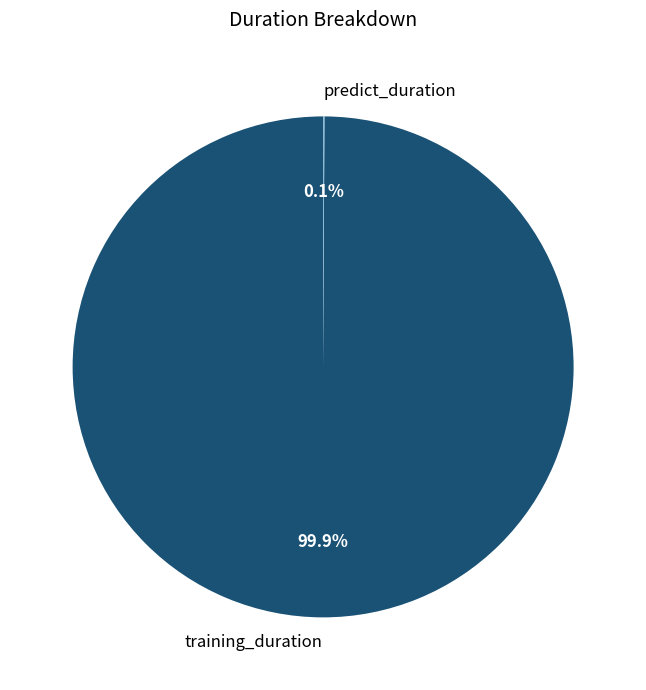

Which slice represents more than half of the pie?

training_duration